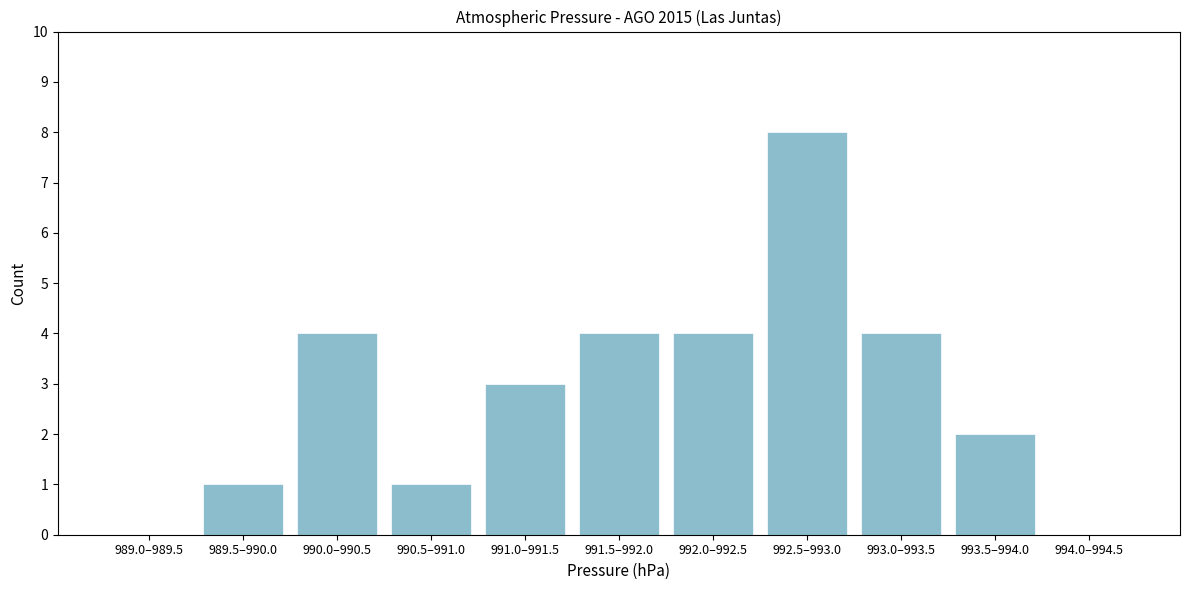

Reading left to right, list all the values displayed in this chart.

989.0–989.5=0	989.5–990.0=1	990.0–990.5=4	990.5–991.0=1	991.0–991.5=3	991.5–992.0=4	992.0–992.5=4	992.5–993.0=8	993.0–993.5=4	993.5–994.0=2	994.0–994.5=0